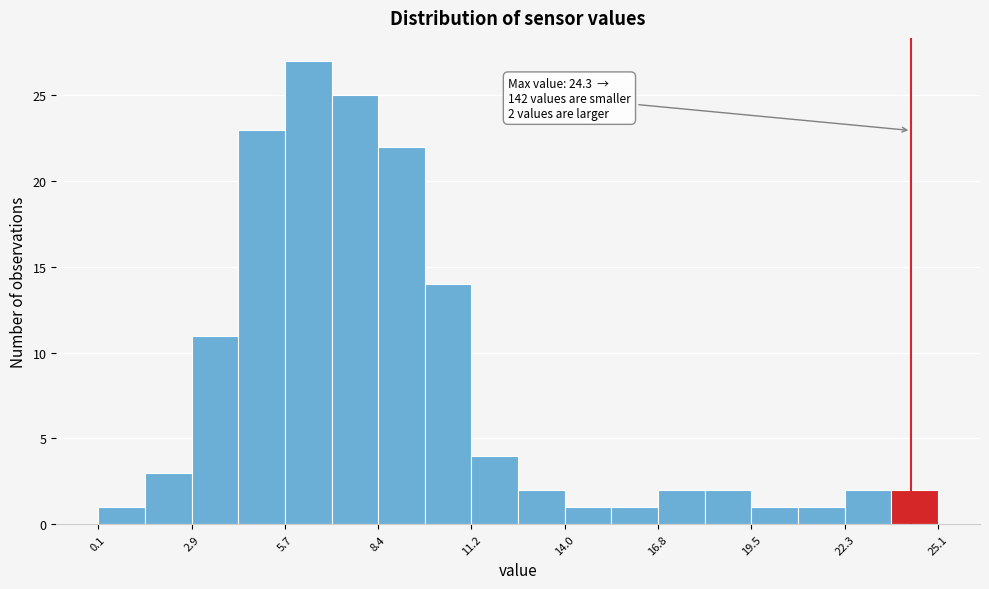

Read against the x-axis, roughly where is the centre of the tallest bar?

6.5